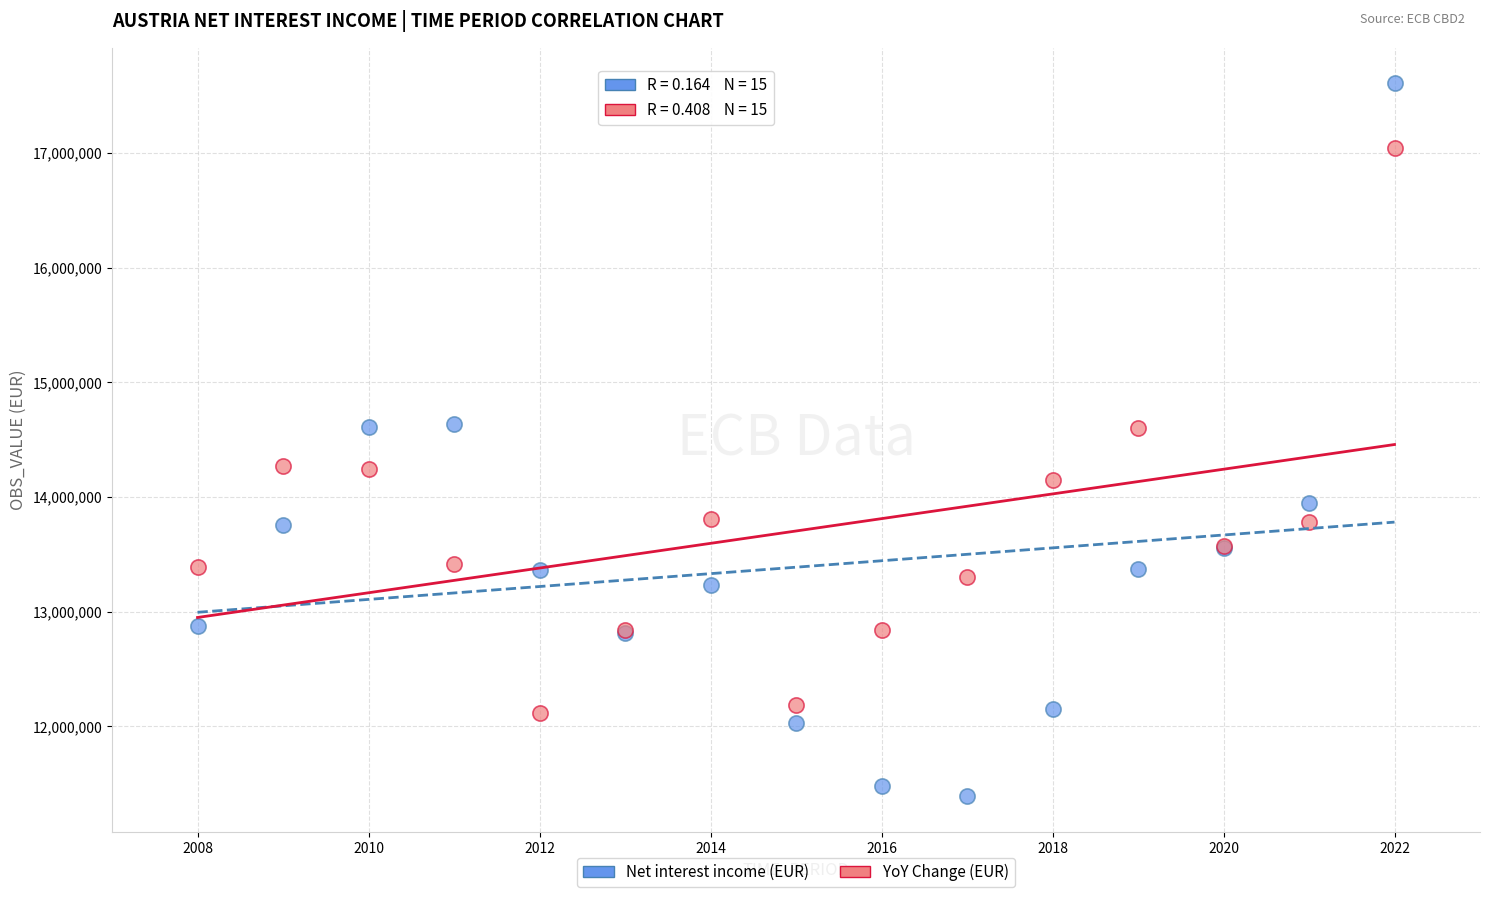

Which series contains the lowest Y value?

Net interest income (EUR)